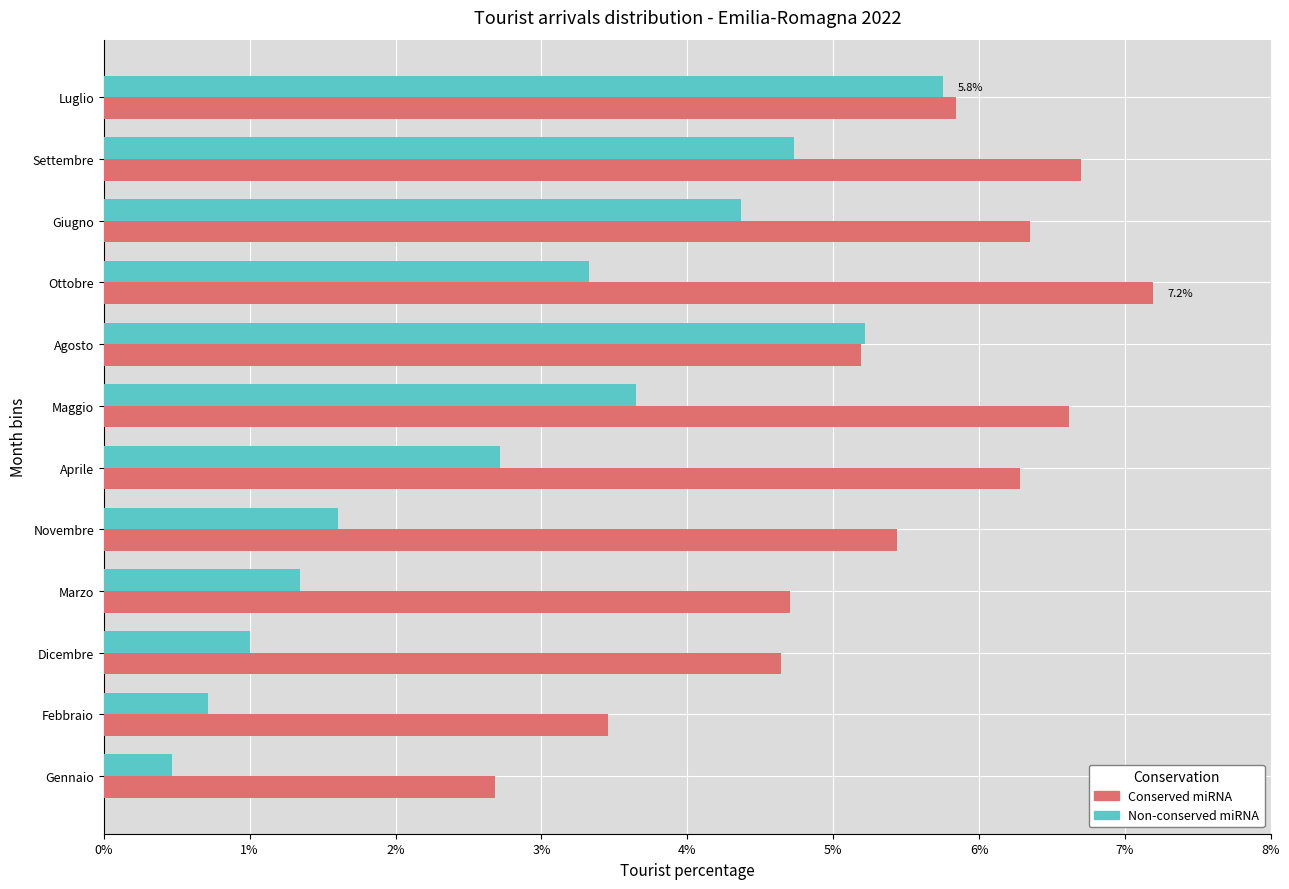

Between Dicembre and Luglio, which series saw the biggest shift?

Non-conserved miRNA